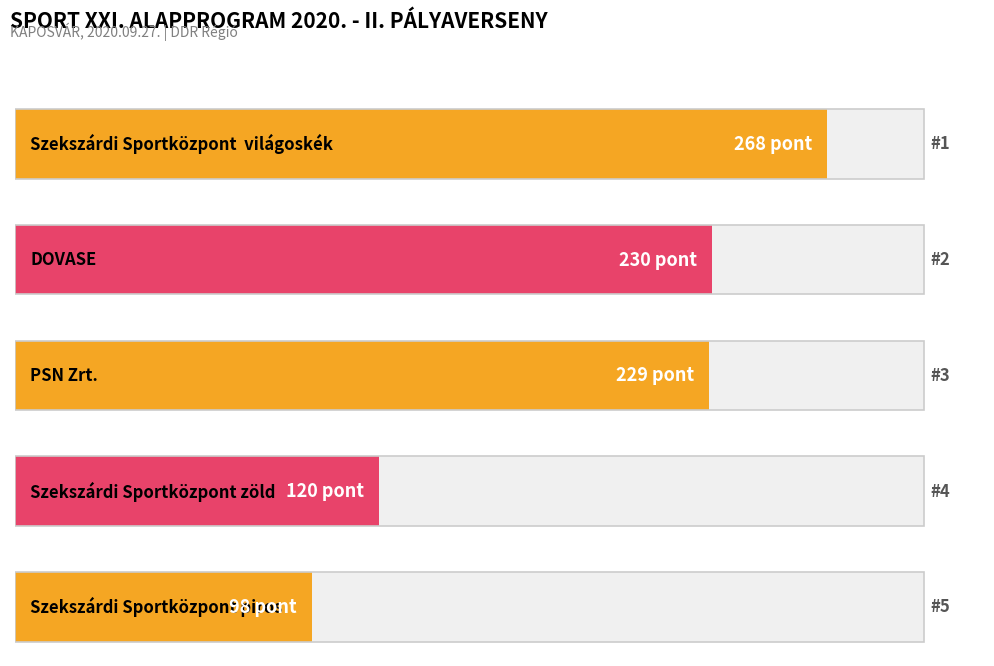

What is the smallest value displayed?

98